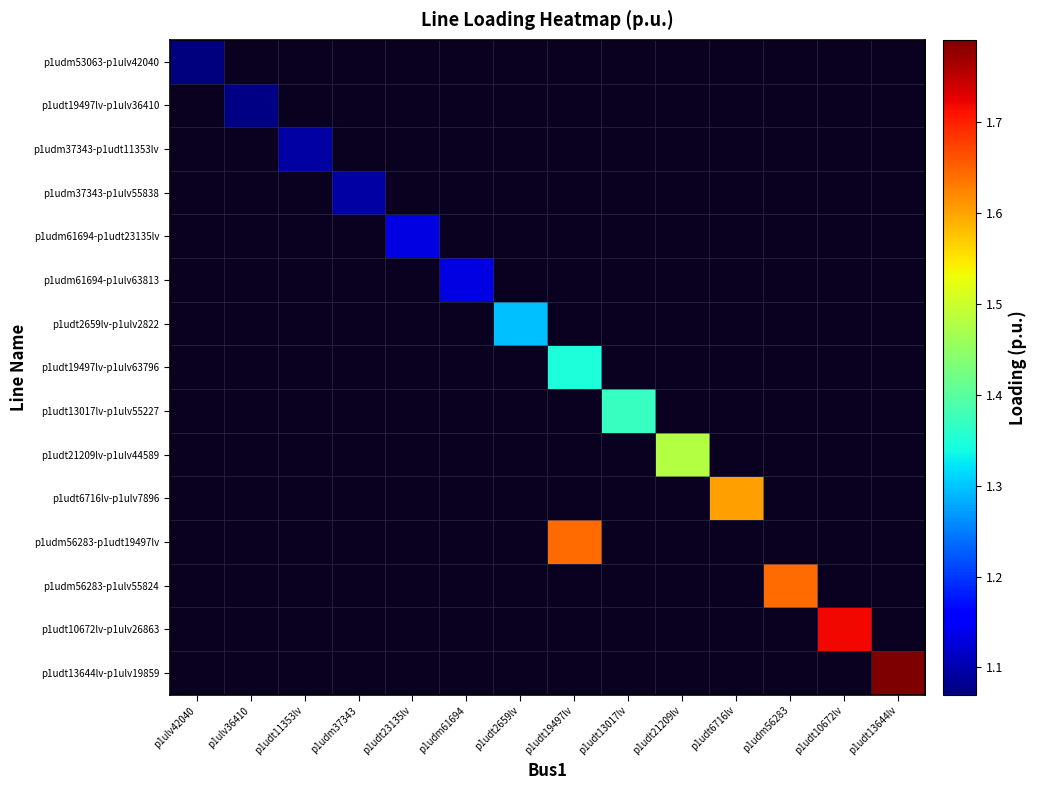

Rank the series by their maximum value, from lowest to highest.

p1udm53063-p1ulv42040, p1udt19497lv-p1ulv36410, p1udm37343-p1udt11353lv, p1udm37343-p1ulv55838, p1udm61694-p1udt23135lv, p1udm61694-p1ulv63813, p1udt2659lv-p1ulv2822, p1udt19497lv-p1ulv63796, p1udt13017lv-p1ulv55227, p1udt21209lv-p1ulv44589, p1udt6716lv-p1ulv7896, p1udm56283-p1udt19497lv, p1udm56283-p1ulv55824, p1udt10672lv-p1ulv26863, p1udt13644lv-p1ulv19859